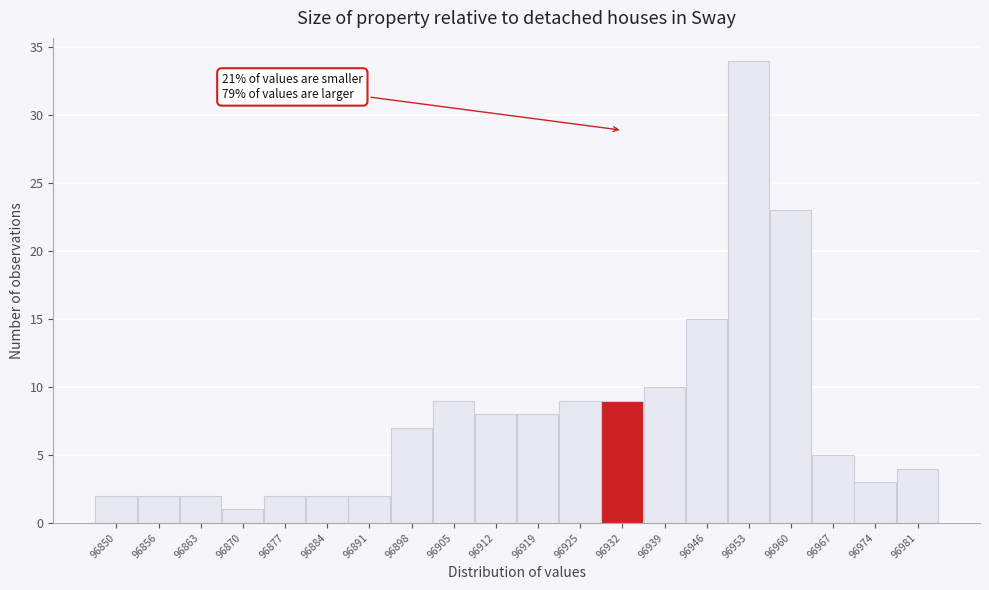

Reading right to left, list all the values displayed in this chart.

96981=4	96974=3	96967=5	96960=23	96953=34	96946=15	96939=10	96932=9	96925=9	96919=8	96912=8	96905=9	96898=7	96891=2	96884=2	96877=2	96870=1	96863=2	96856=2	96850=2